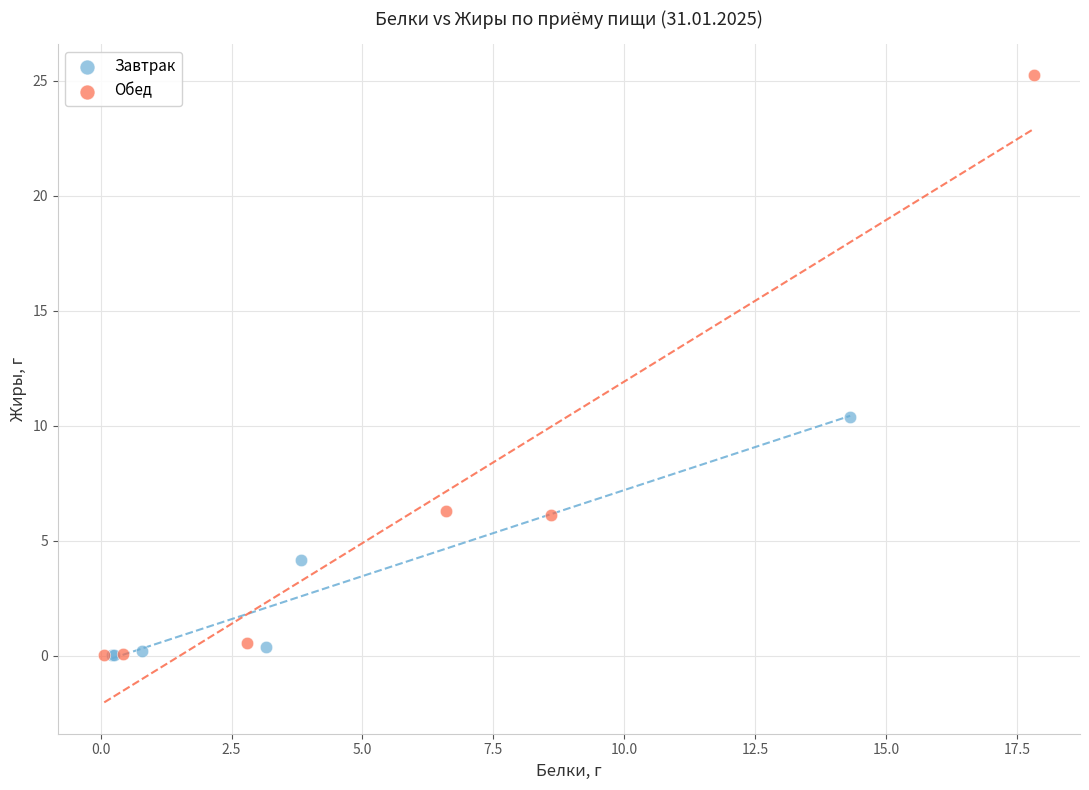

Which series has the widest spread of Y values?

Обед